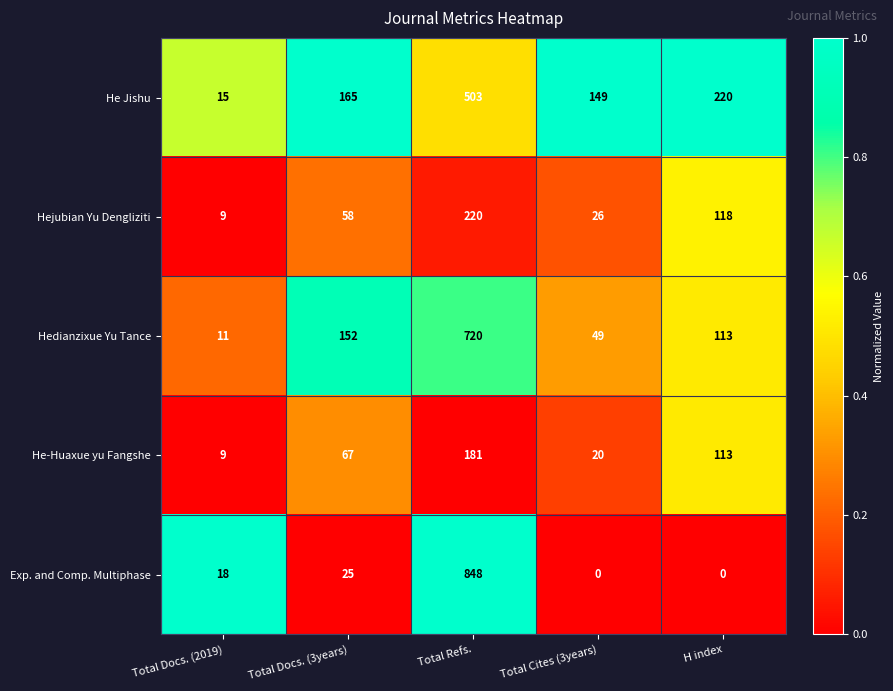

Which series has the largest total across all categories?

He Jishu